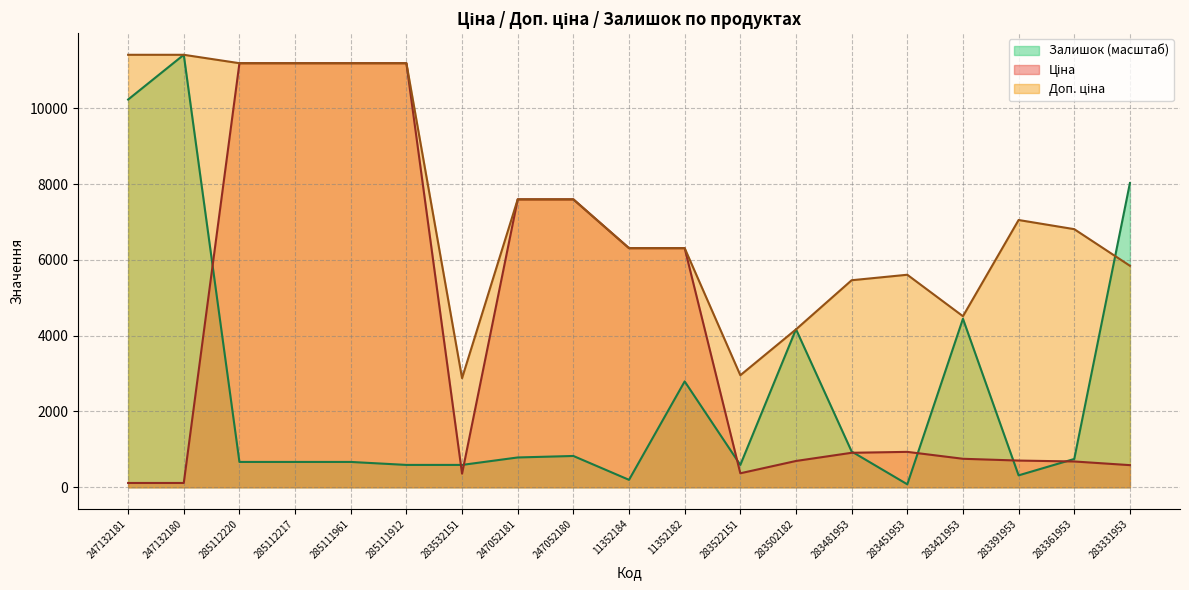

The value of Доп. ціна at 283502182 is 1396.7. True or false?

False